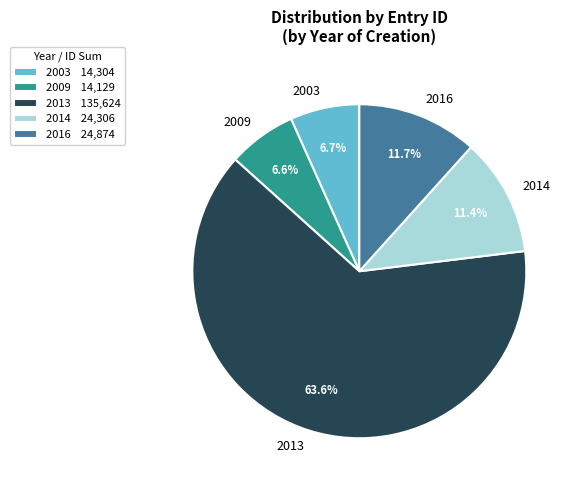

Is there any slice that represents more than half of the pie?

Yes